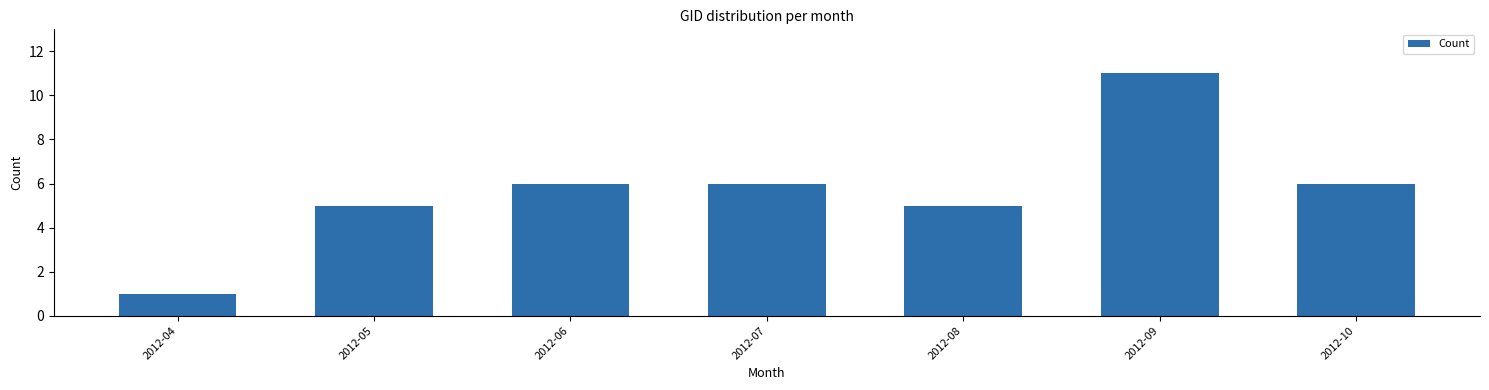

Reading left to right, what are all the values shown in this chart?

2012-04=1	2012-05=5	2012-06=6	2012-07=6	2012-08=5	2012-09=11	2012-10=6